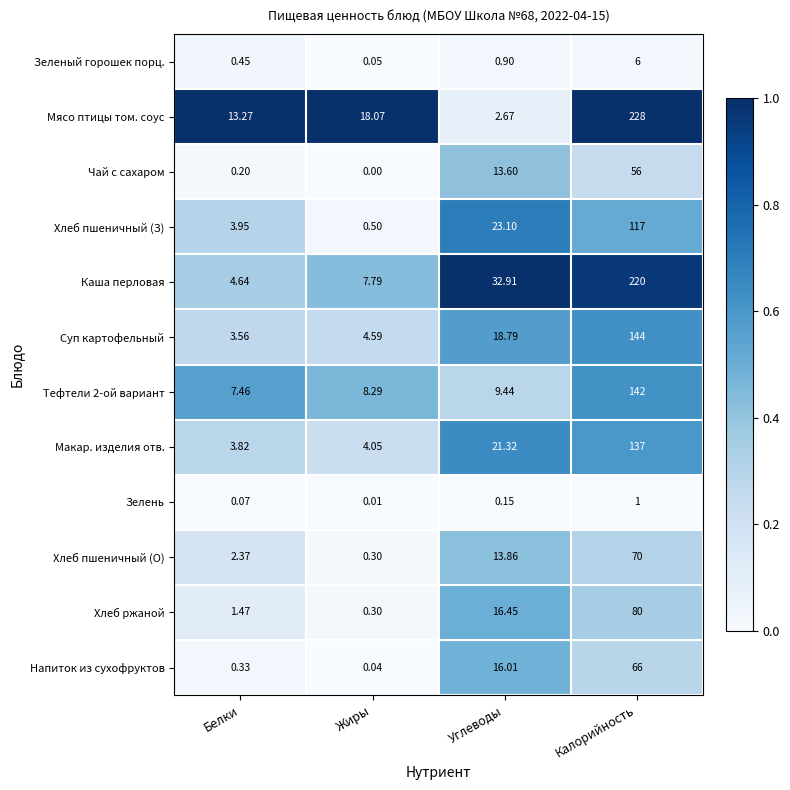

What is the difference between the highest and lowest values at Калорийность?

227.0